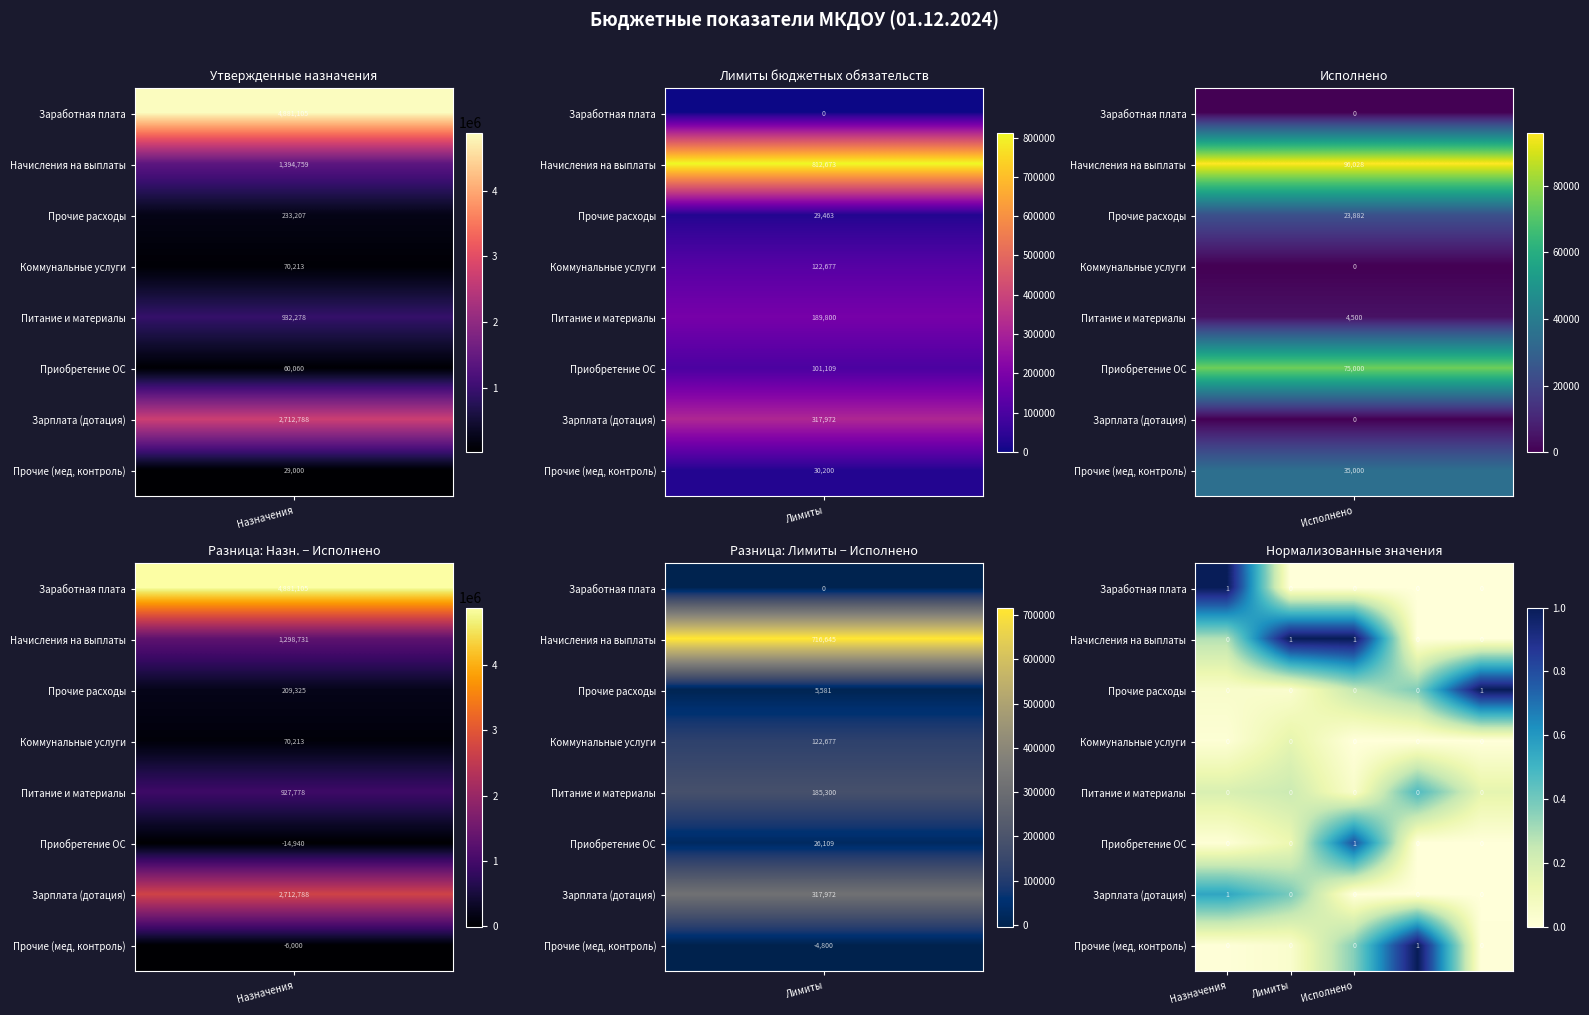

Count the number of categories in the chart.

5